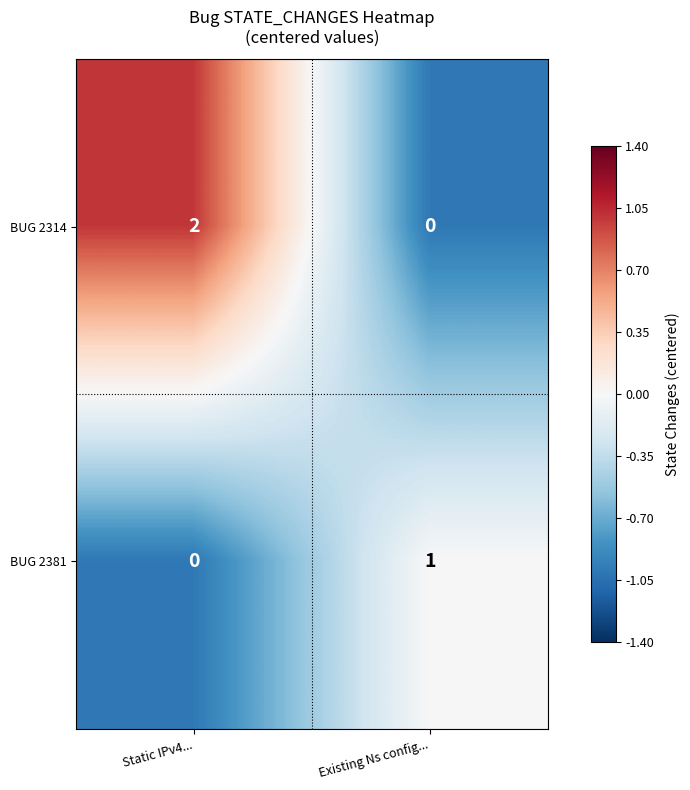

True or false: BUG 2314 has a value of 3 at Static IPv4....

False